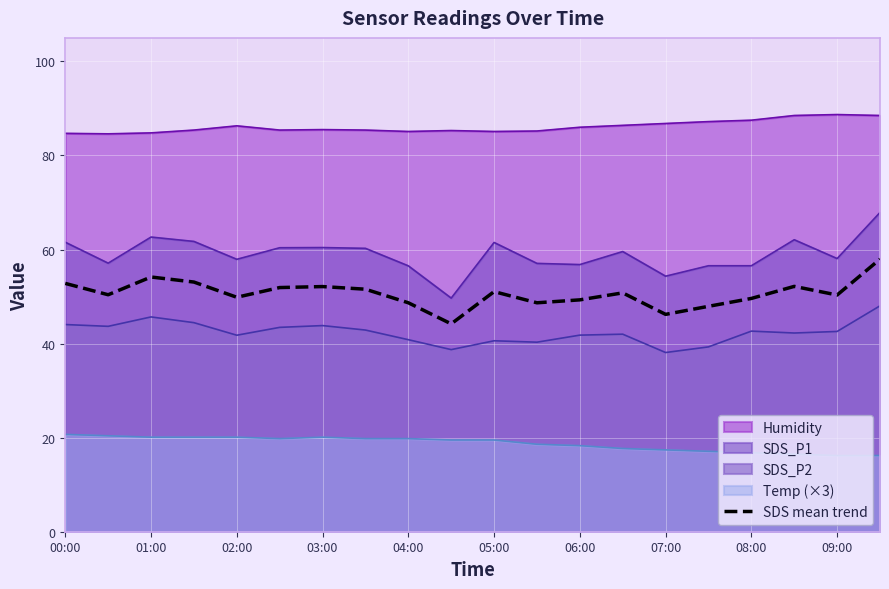

True or false: SDS_P2 has a value of 43.8 at 03:00.

True